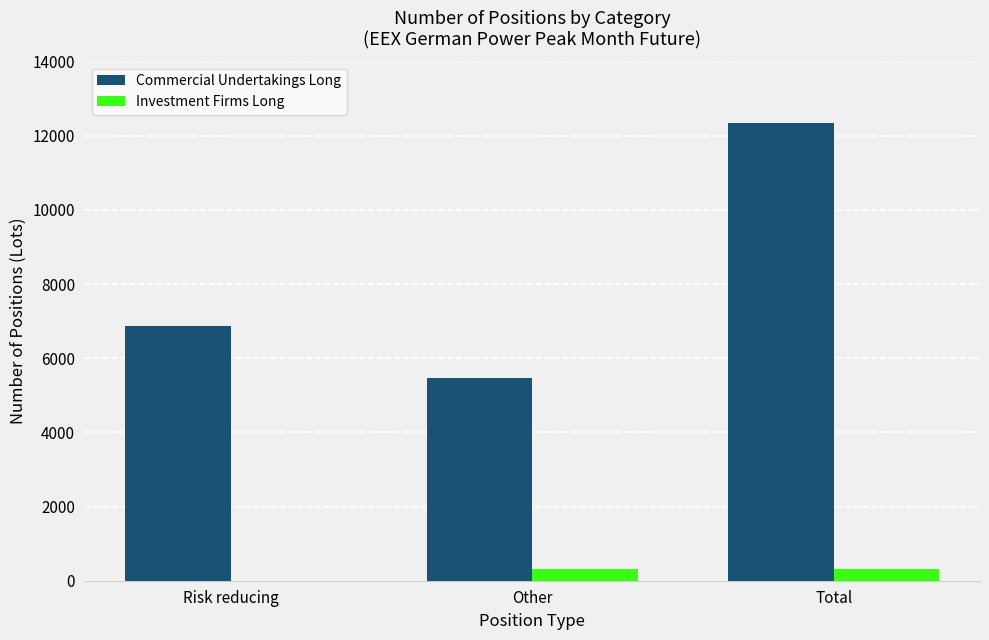

True or false: Commercial Undertakings Long has a value of 7457 at Other.

False